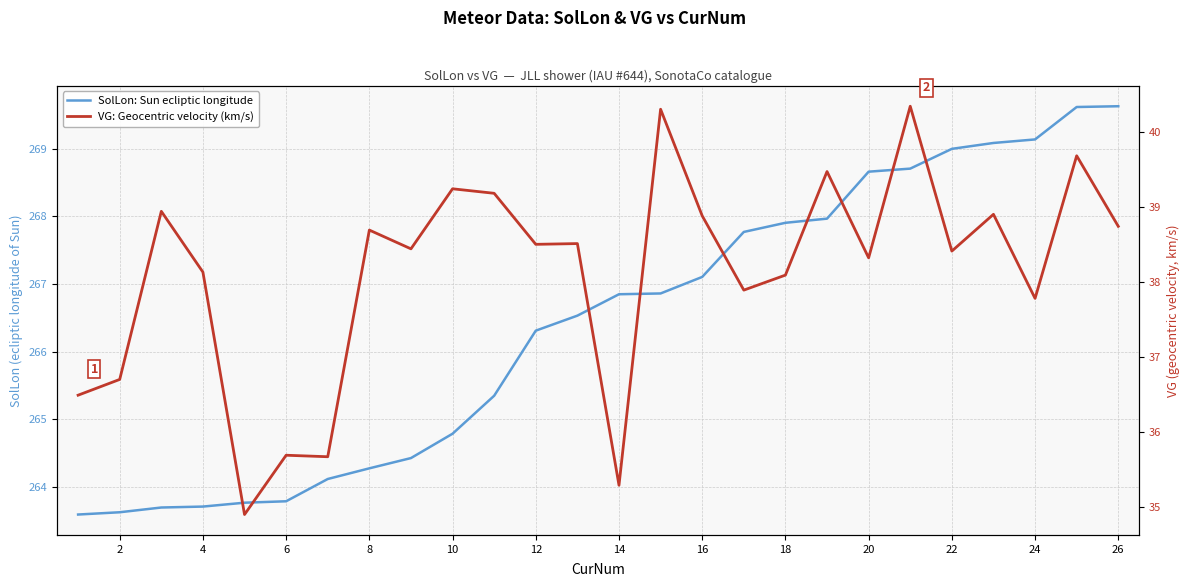

In VG: Geocentric velocity (km/s), how many points are higher than both neighbors (excluding endpoints)?

10